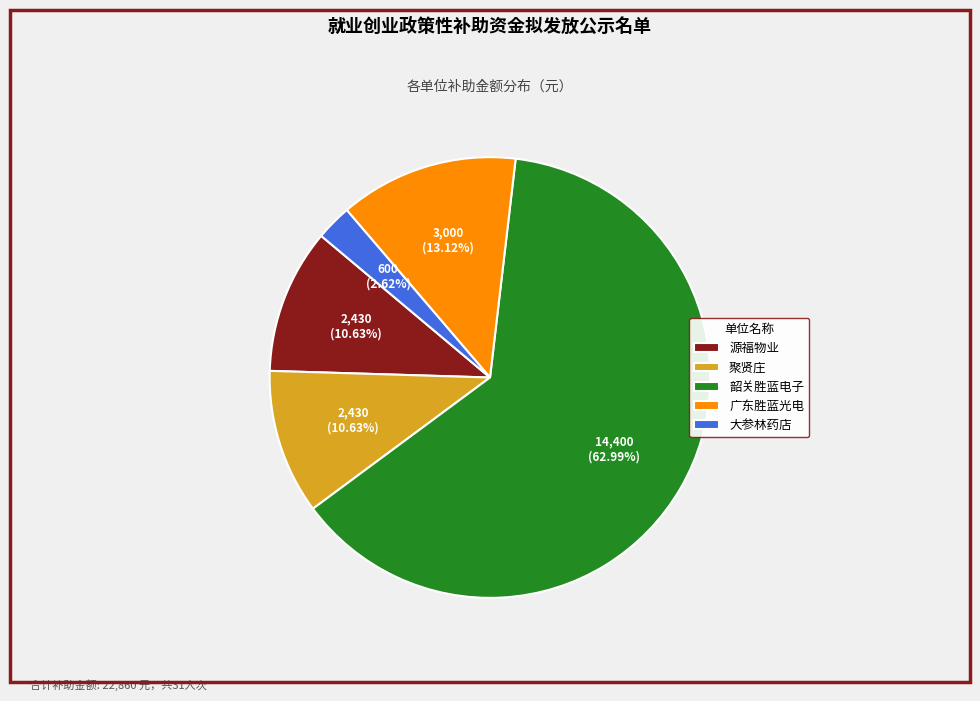

Between 广东胜蓝光电 and 聚贤庄, which is larger?

广东胜蓝光电